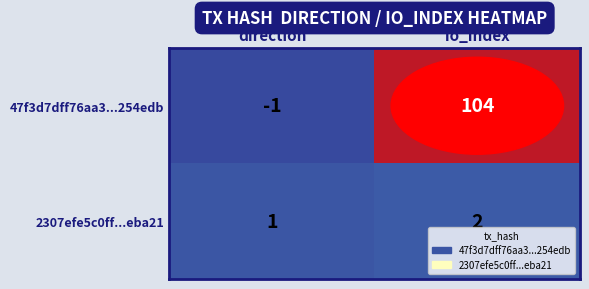

Which series has the widest spread of values?

47f3d7dff76aa3...254edb